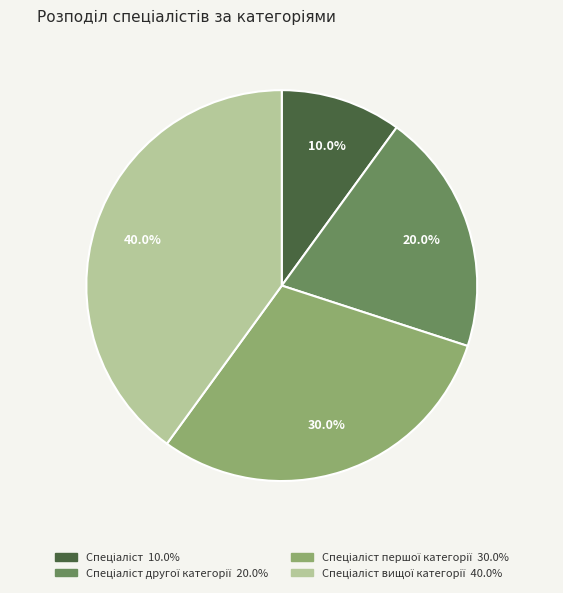

Count the number of slices in the pie.

4